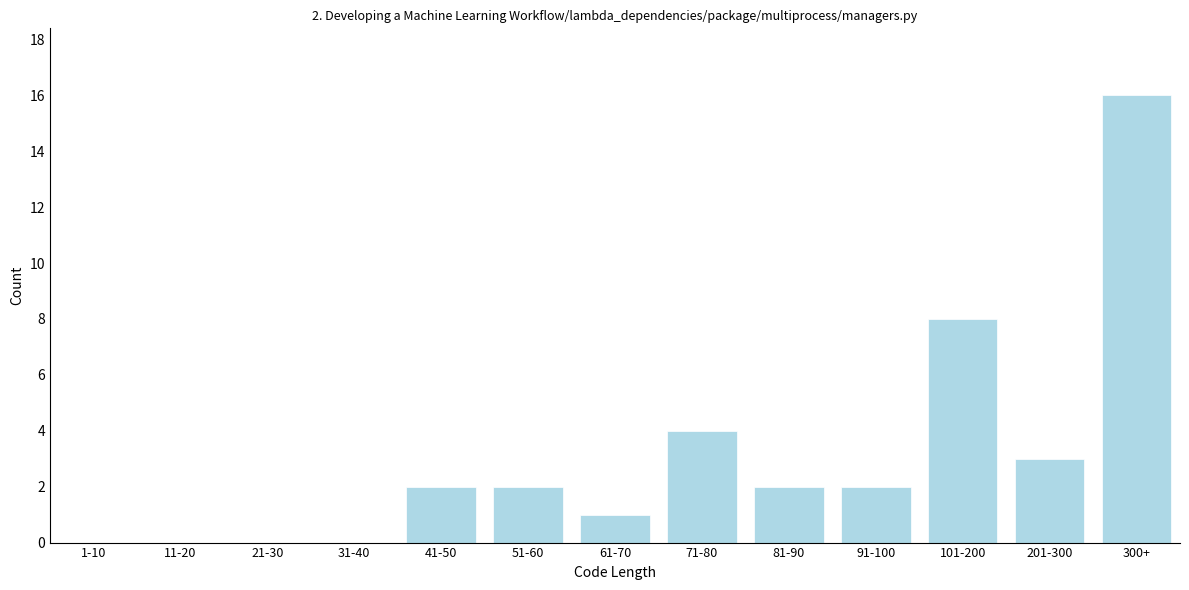

Reading left to right, extract all data points from this chart.

1-10=0	11-20=0	21-30=0	31-40=0	41-50=2	51-60=2	61-70=1	71-80=4	81-90=2	91-100=2	101-200=8	201-300=3	300+=16